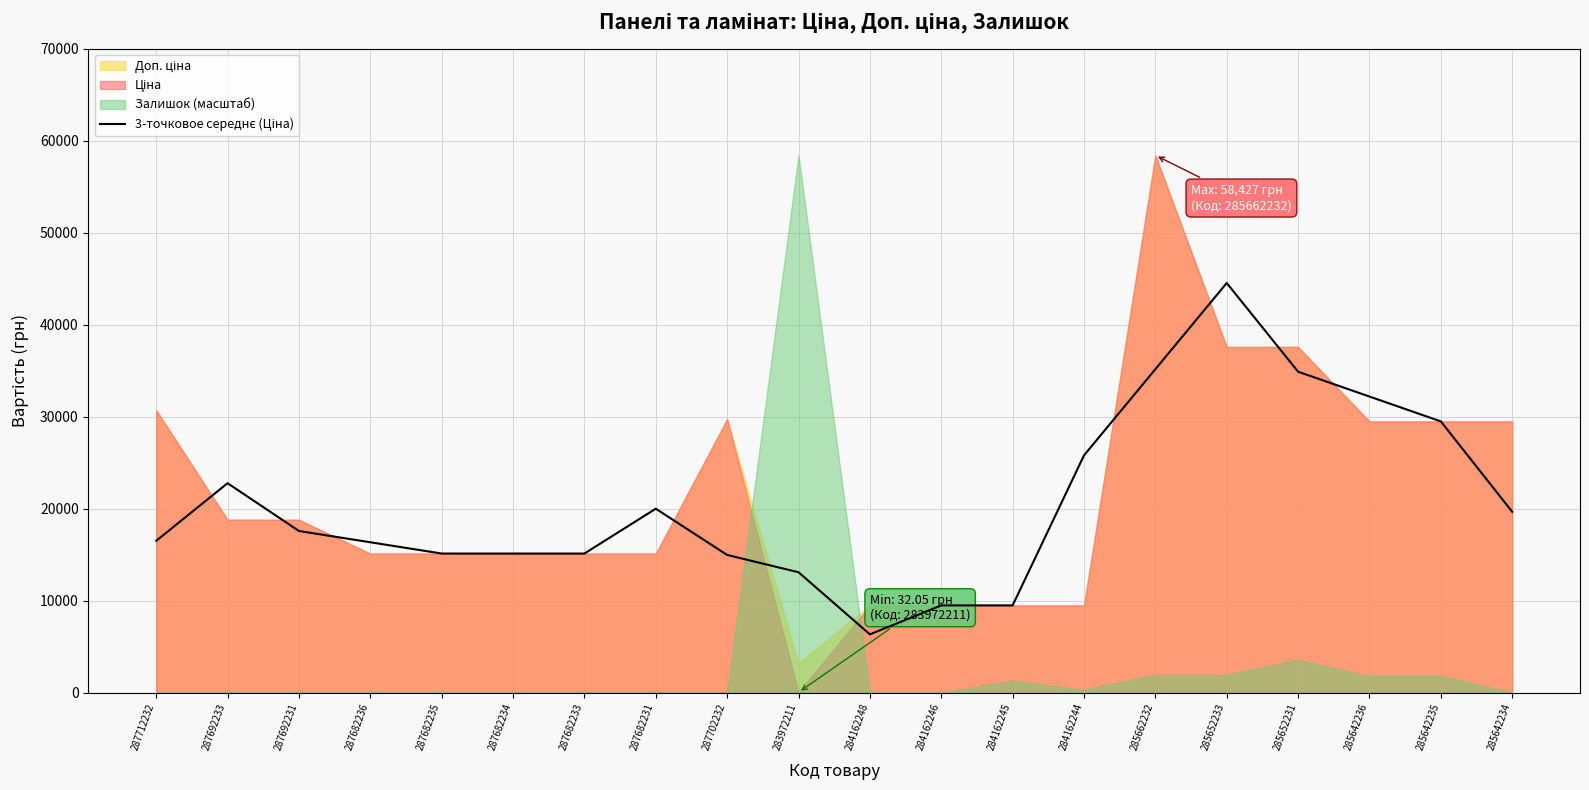

Reading left to right, what are all the values shown in this chart?

287712232=16504.6	287692233=22770.2	287692231=17571.2	287682236=16345.6	287682235=15120.0	287682234=15120.0	287682233=15120.0	287682231=19995.8	287702232=14966.4	283972211=13086.5	284162248=6330.7	284162246=9480.1	284162245=9480.1	284162244=25795.6	285662232=35166.7	285652233=44537.9	285652231=34892.9	285642236=32192.2	285642235=29491.5	285642234=19661.0